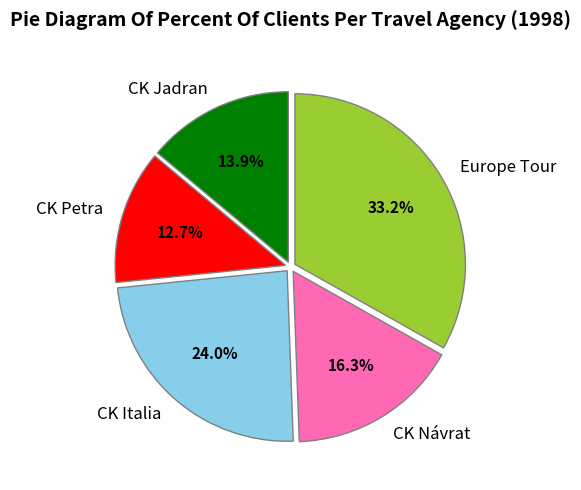

To the nearest percent, what portion does CK Petra represent?

13%